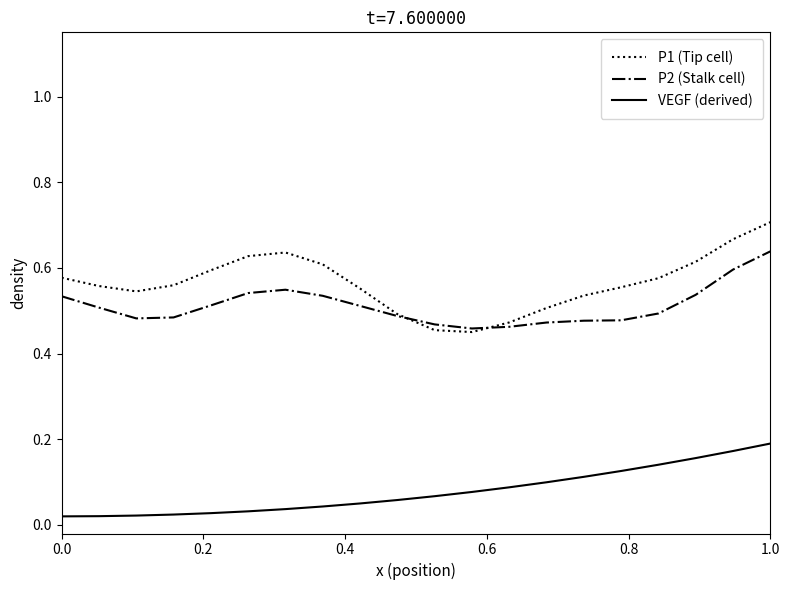

Which series has the widest spread of values?

P1 (Tip cell)